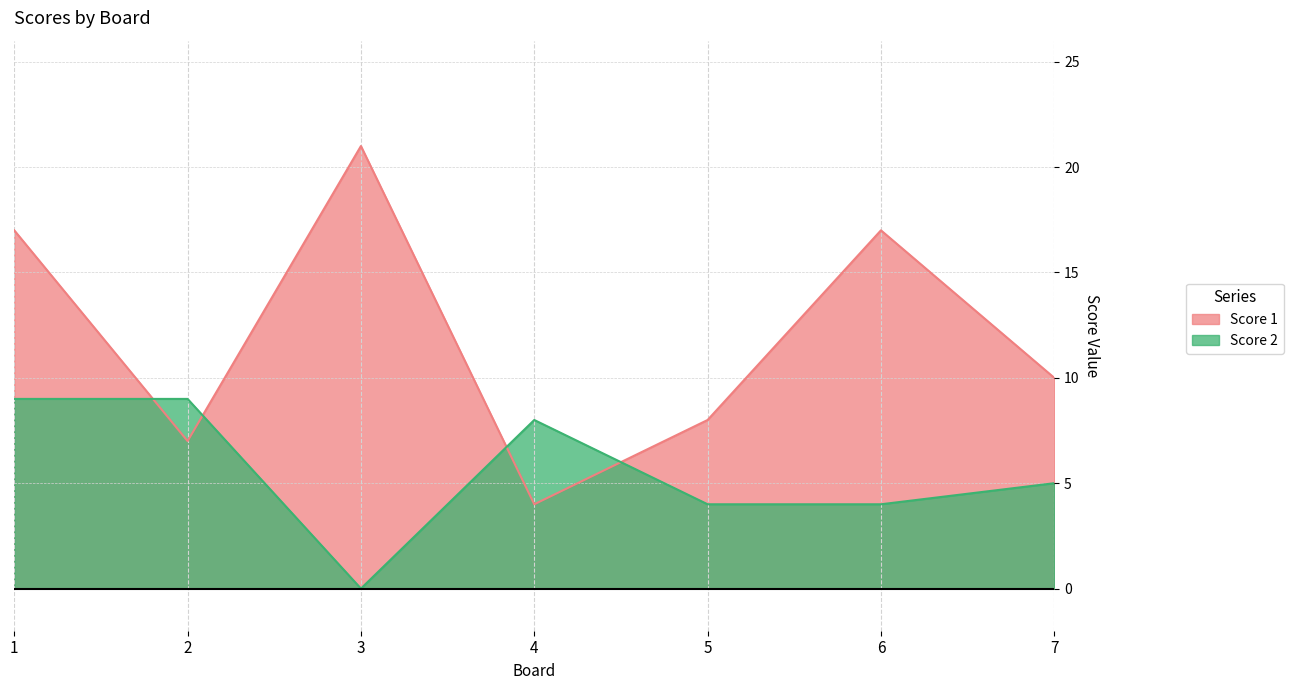

What are all the series names shown in the legend?

Score 1, Score 2